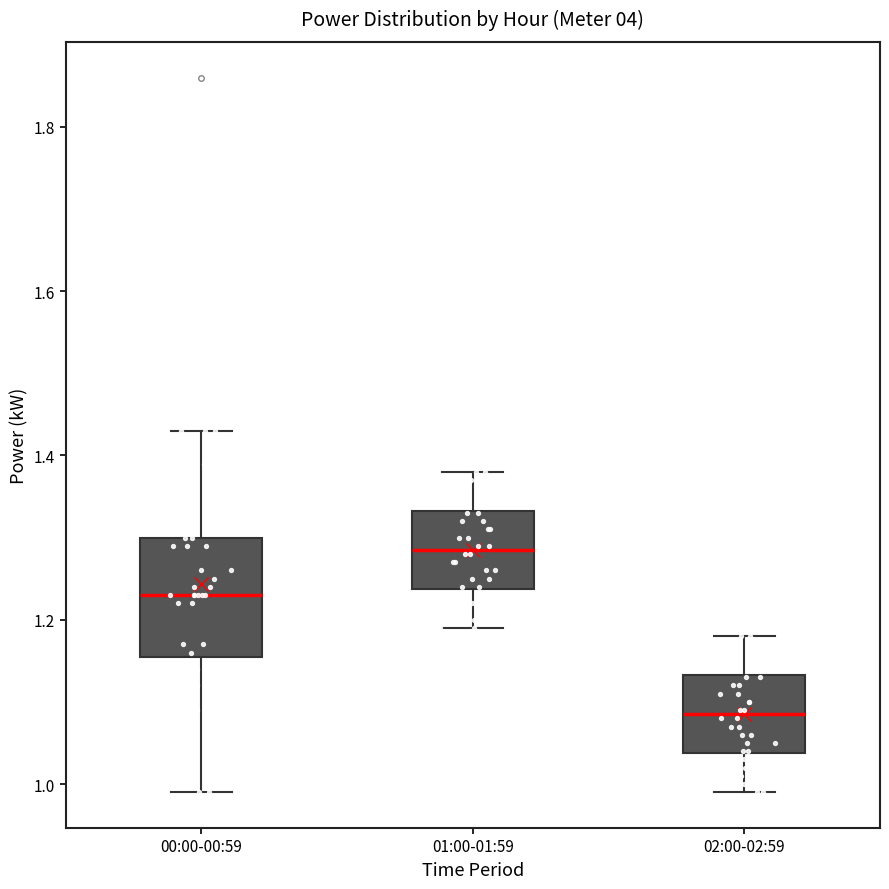

Which box is the tallest, from its lower edge to its upper edge?

00:00-00:59